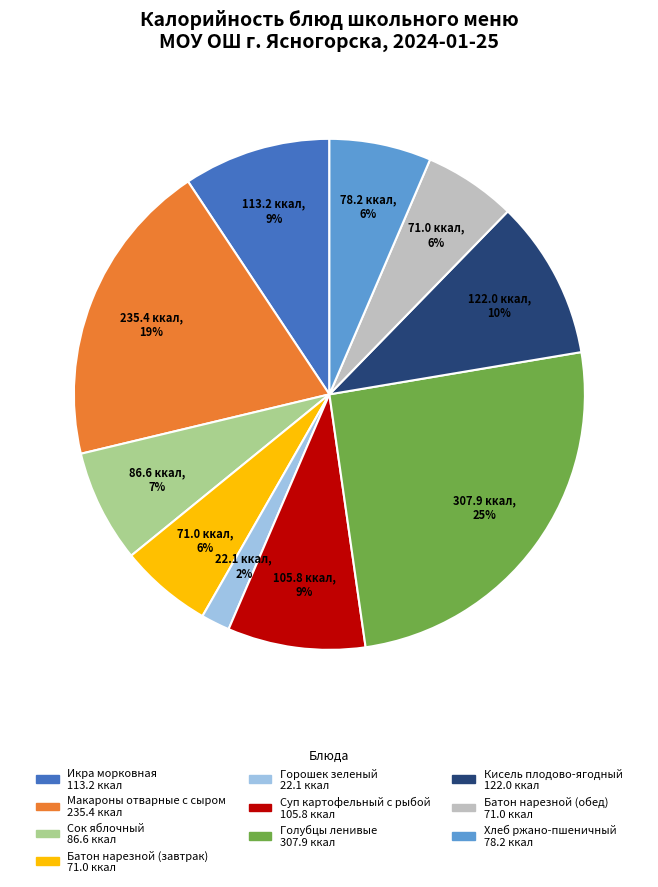

How many segments does this pie chart have?

10